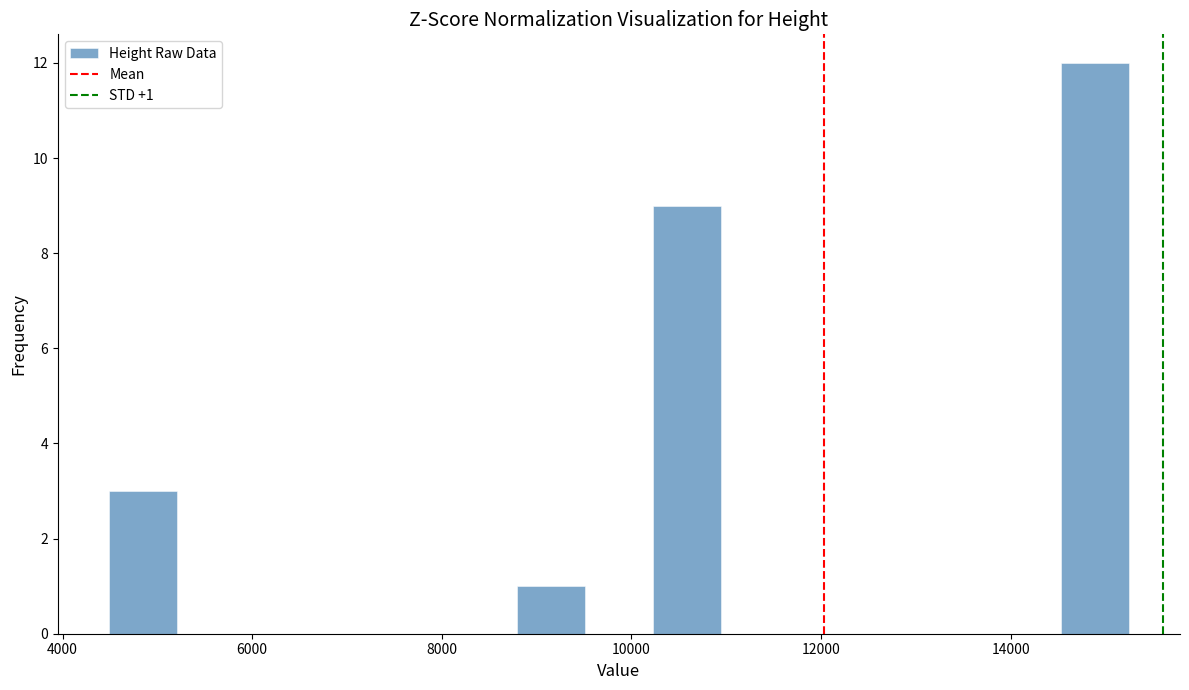

Read against the x-axis, roughly where is the centre of the tallest bar?

14800